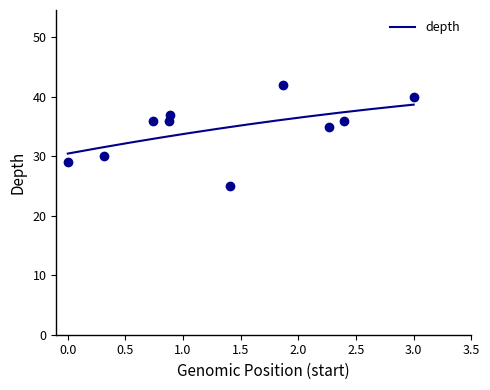

The value of depth at 3.0 is 18.9. True or false?

False